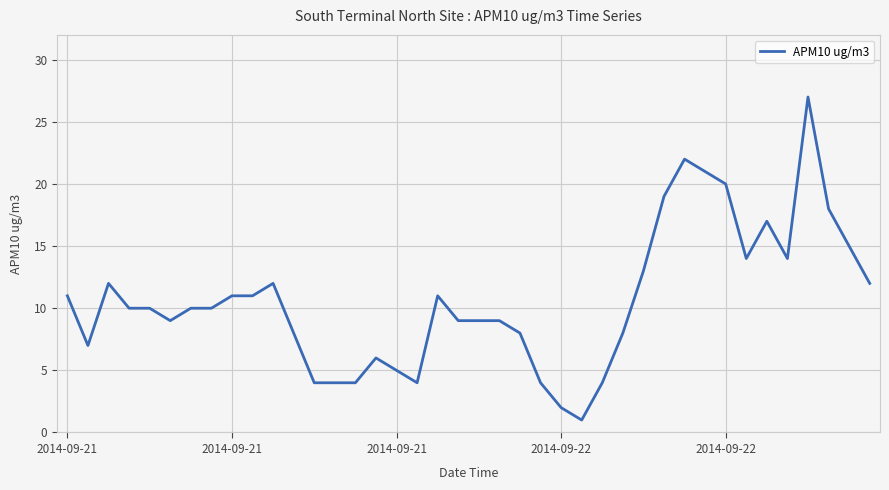

What is the difference between the maximum and minimum values?

26